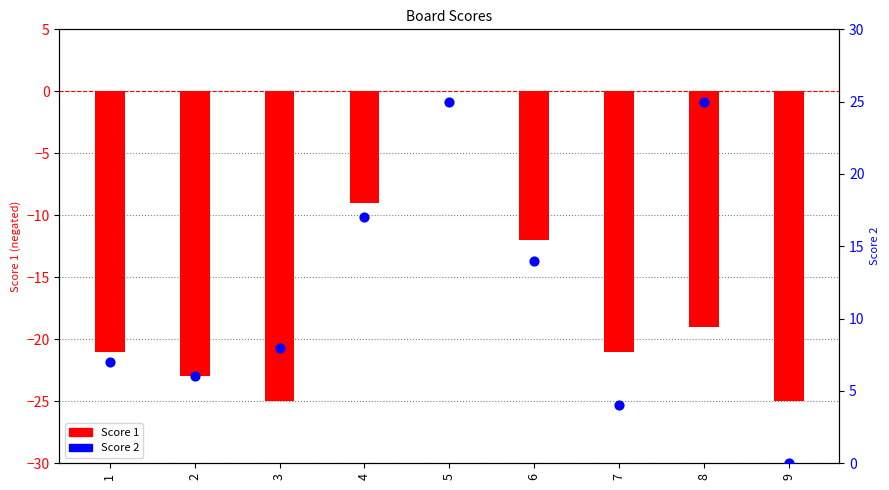

Which series reaches the maximum Y coordinate?

Score 2